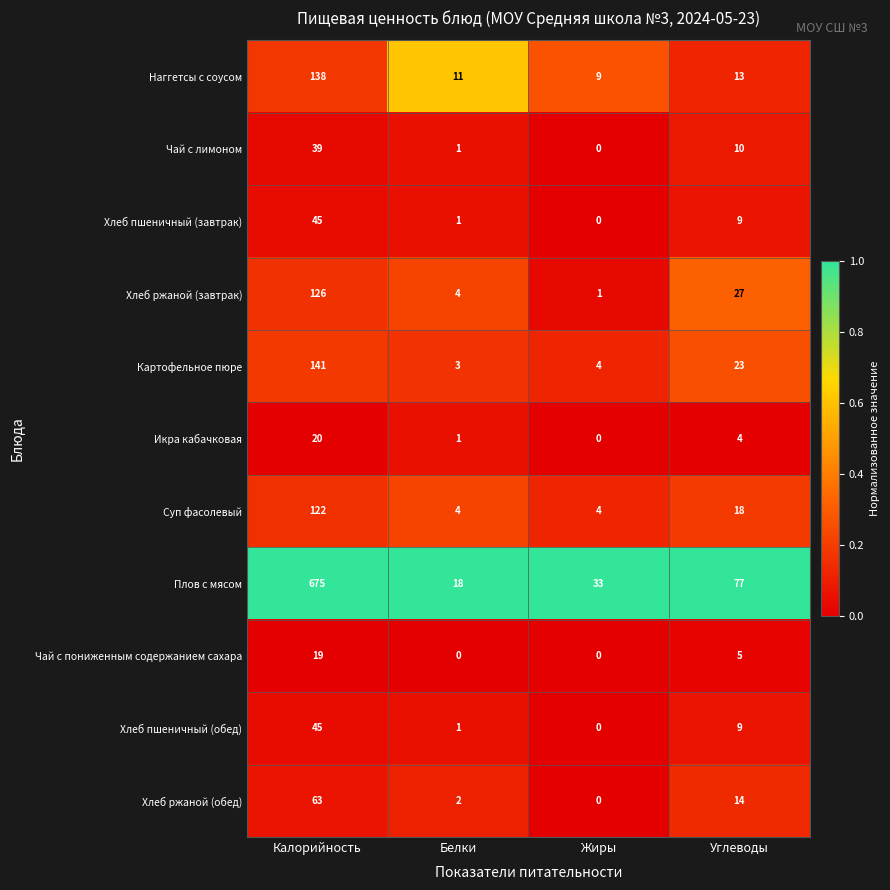

List the labels in order of Плов с мясом value, smallest first.

Белки, Жиры, Углеводы, Калорийность